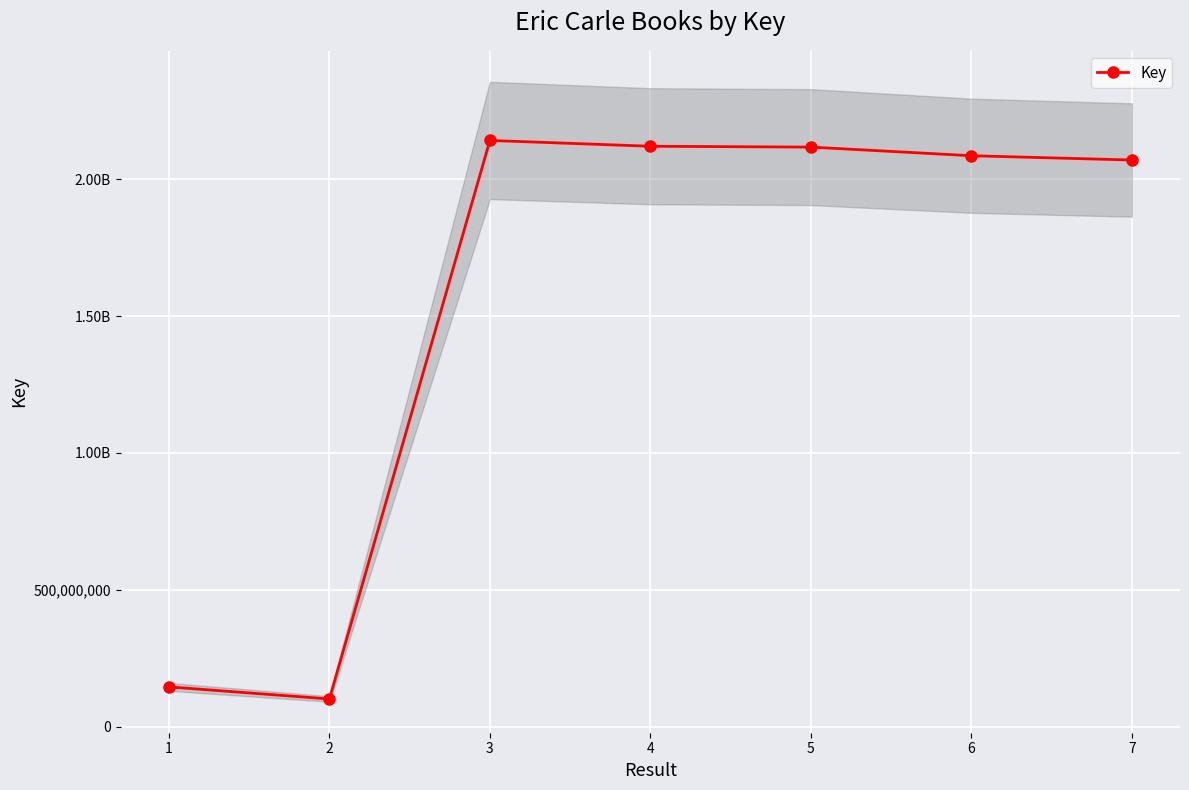

The chart shows a value of 1364203009 at 5. True or false?

False